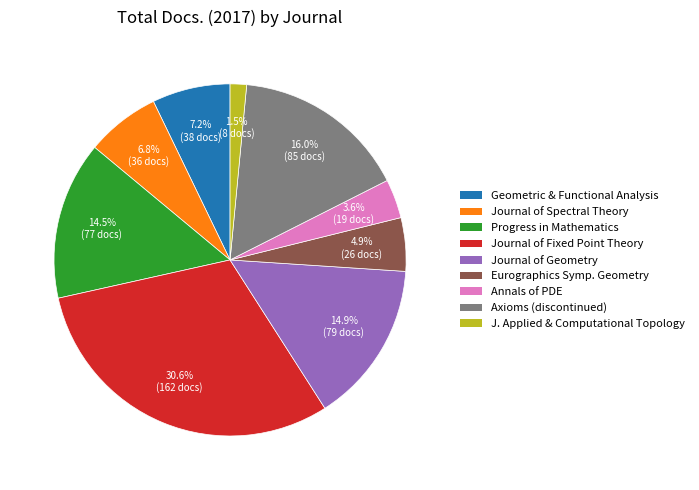

To the nearest percent, what is the difference between the largest and smallest slice percentages?

29%